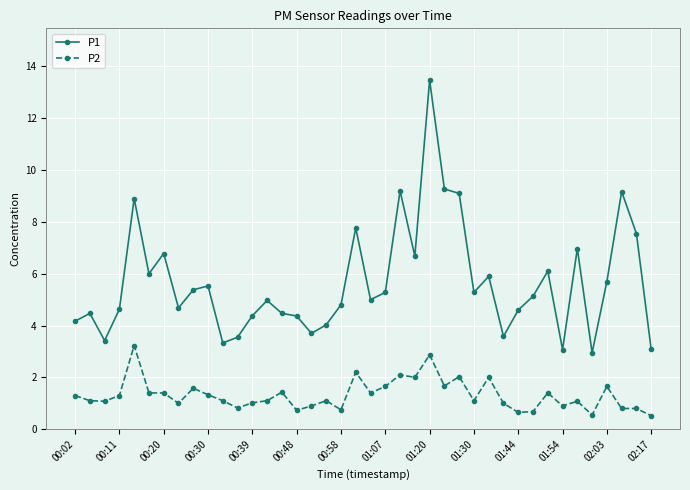

Which series has the largest range (max minus min)?

P1